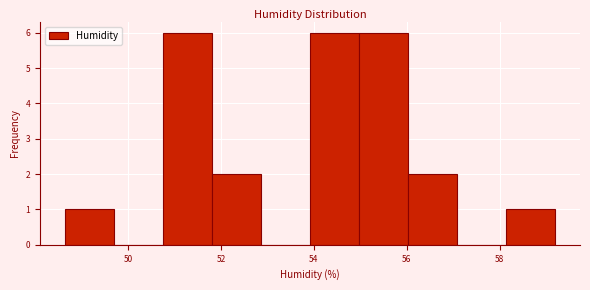

How tall is the bar that spans 58.2 to 59.2 on the x-axis? Neither the bar edges nor the heights are printed on the chart, so give them approximately, as read against the axes.

1